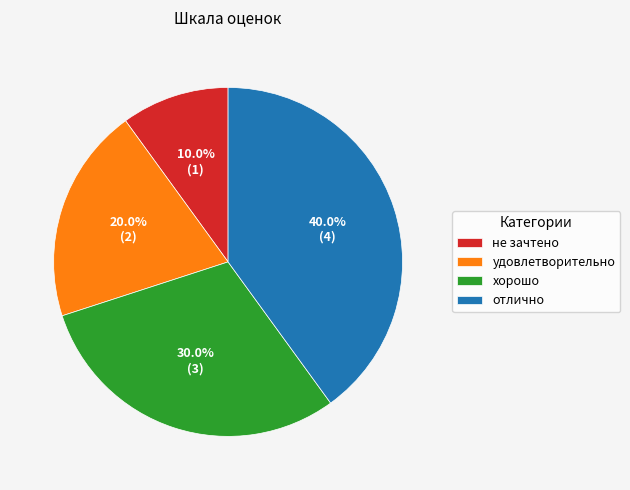

Is there any slice that represents more than half of the pie?

No